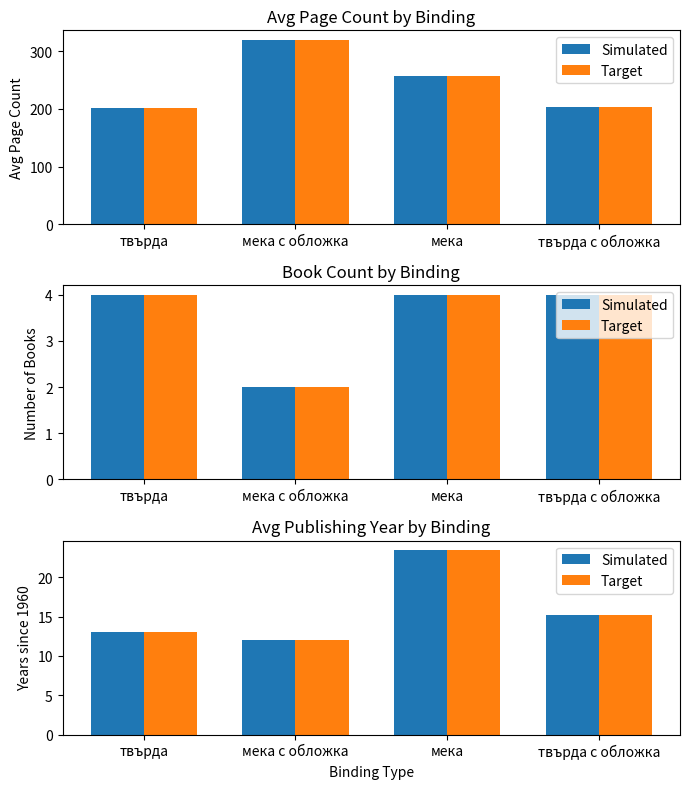

Is it true that Target equals 23.5 at мека?

True